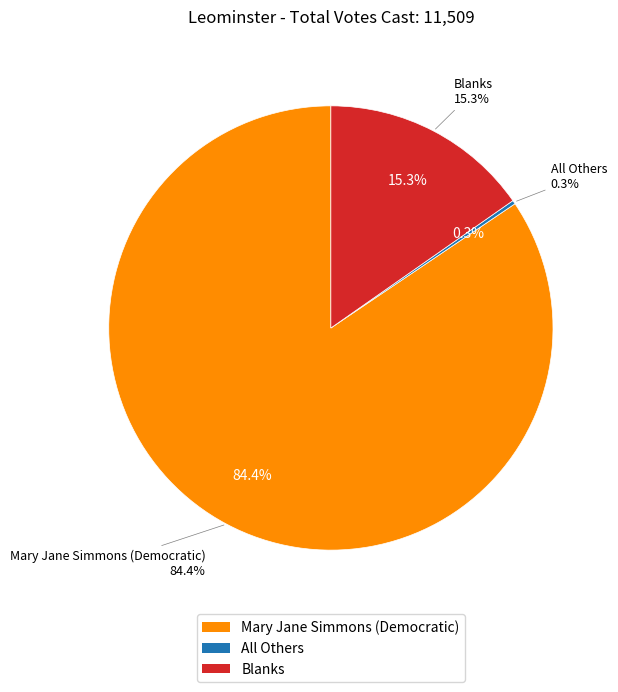

Which category has the smallest portion of the pie?

All Others